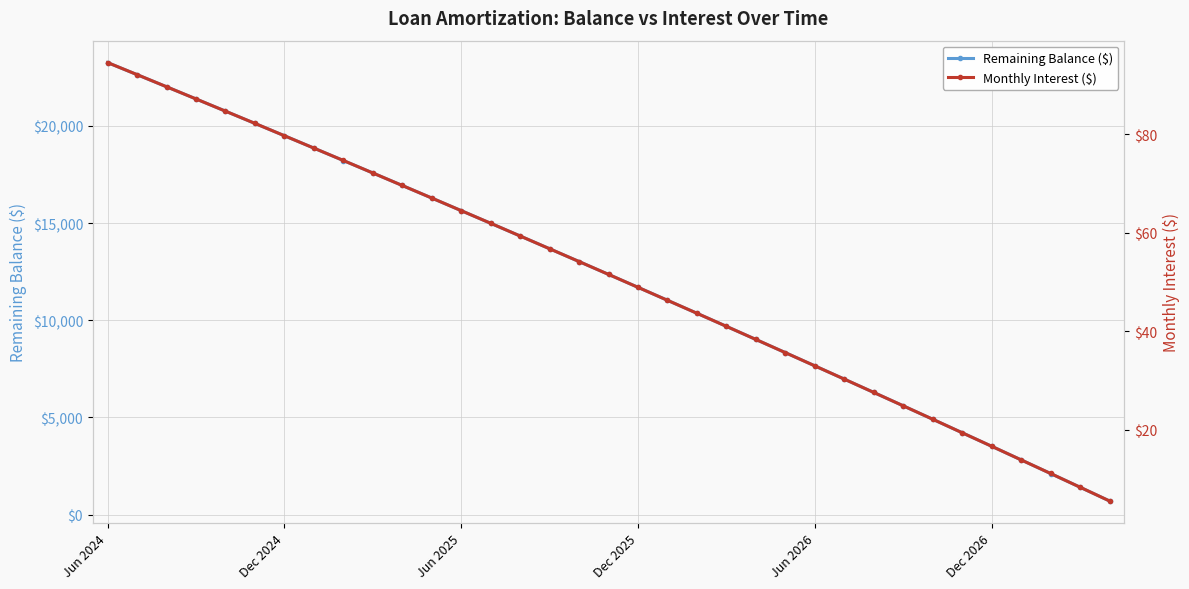

What value does the Monthly Interest ($) series have at 13?

61.9